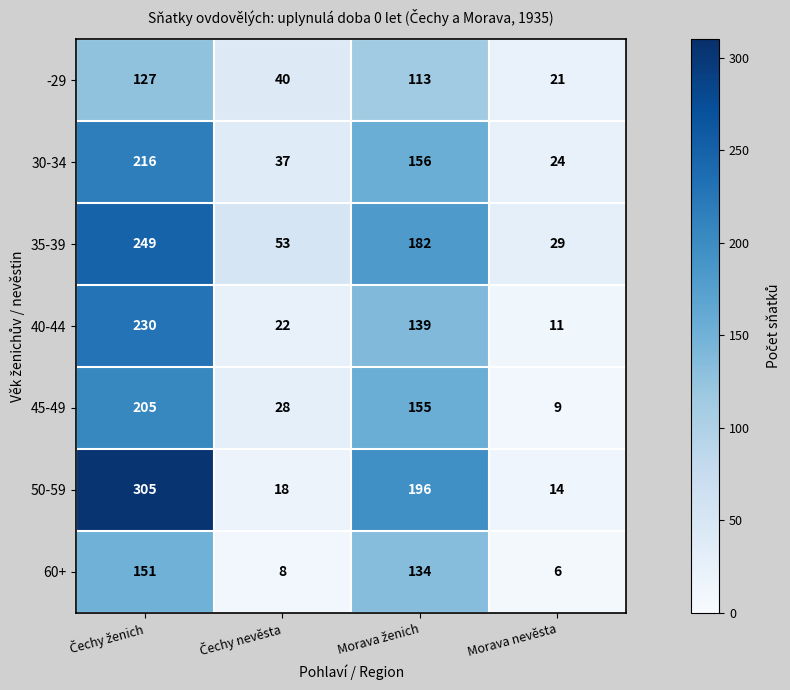

Reading left to right, what are all the values shown in this chart?

-29: 127	40	113	21
30-34: 216	37	156	24
35-39: 249	53	182	29
40-44: 230	22	139	11
45-49: 205	28	155	9
50-59: 305	18	196	14
60+: 151	8	134	6